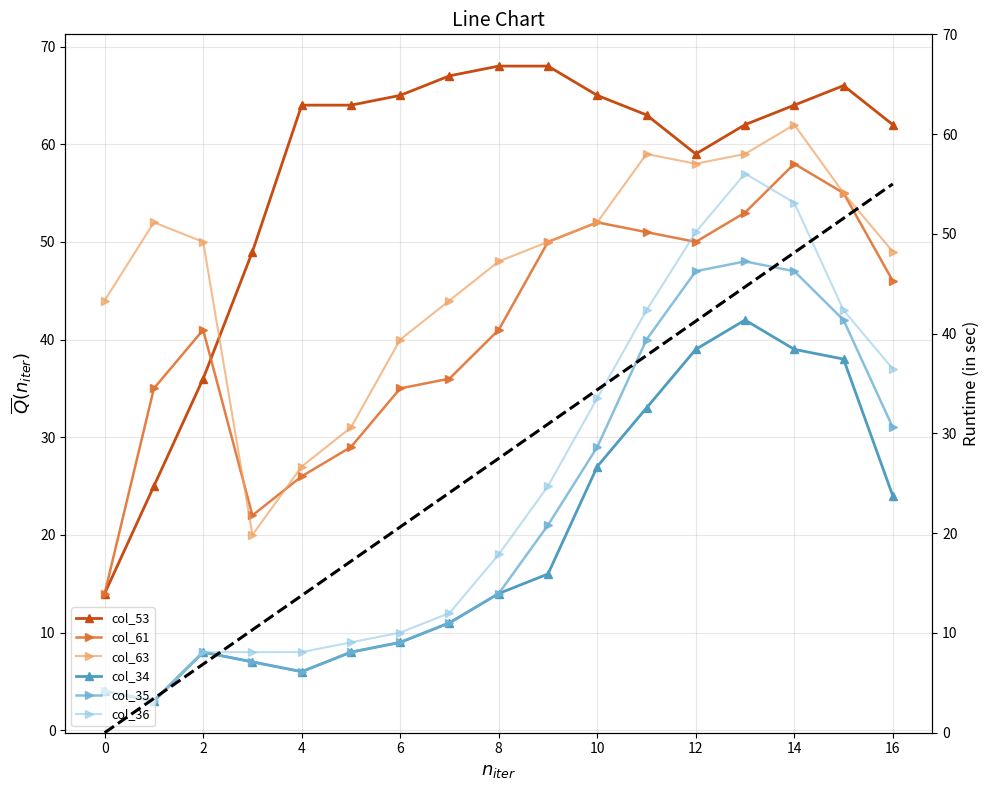

At which label does col_63 first exceed 50?

1